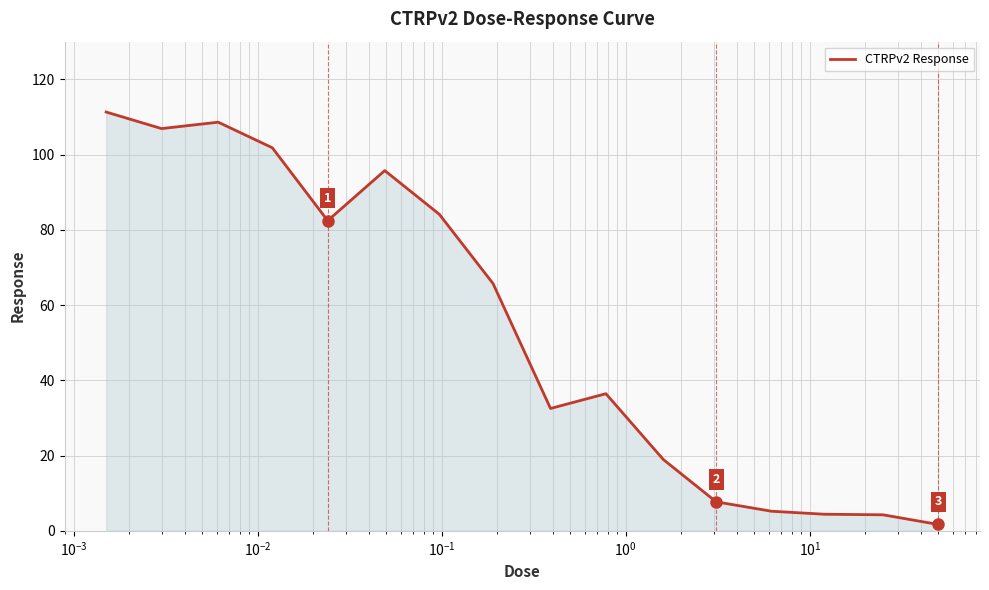

What is the difference between the maximum and minimum values?

109.6